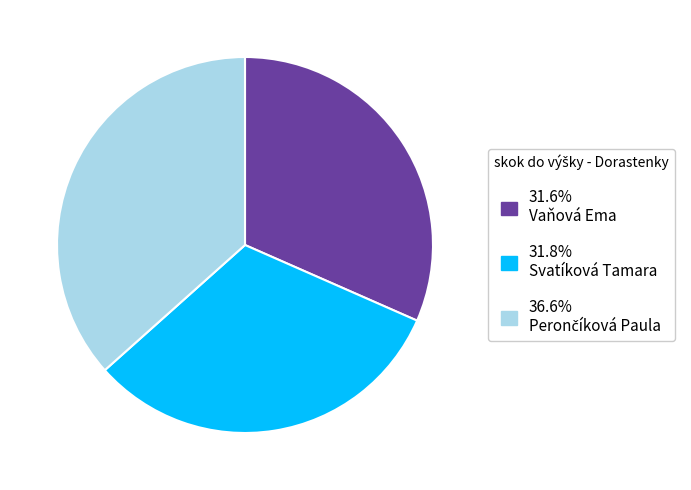

Is there any slice that represents more than half of the pie?

No